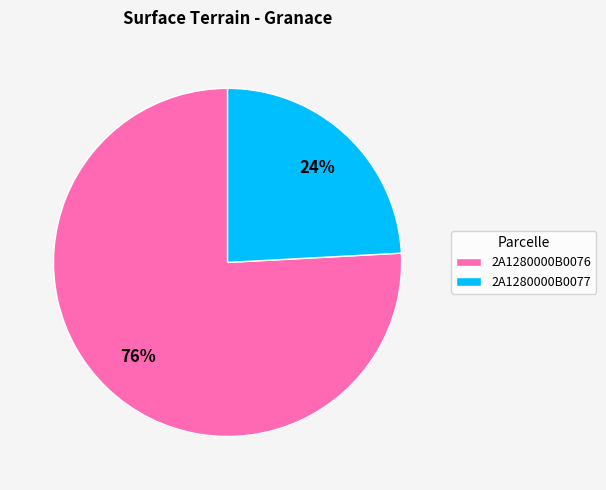

What percentage is the 2A1280000B0077 slice, to the nearest percent?

24%